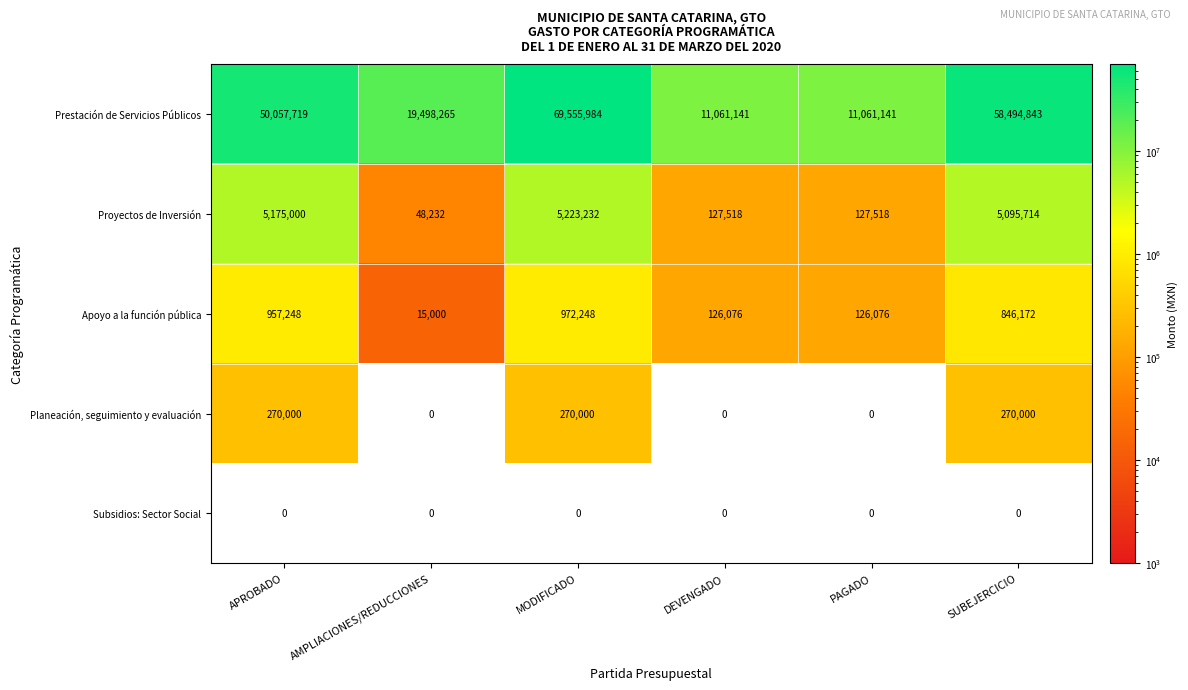

What is the total value across all series at AMPLIACIONES/REDUCCIONES?

19561497